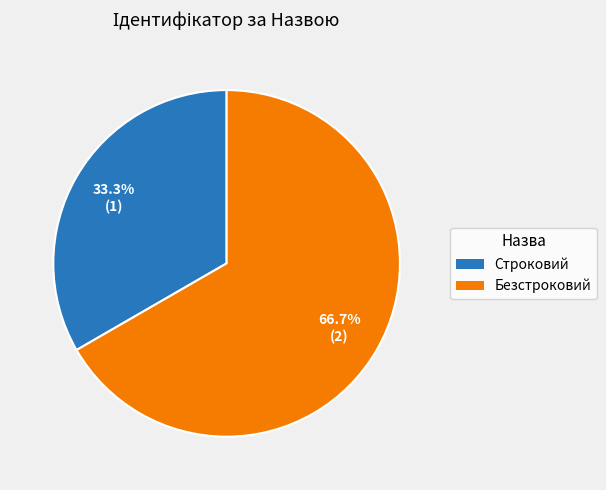

Is it true that Строковий is 24% of the pie?

False